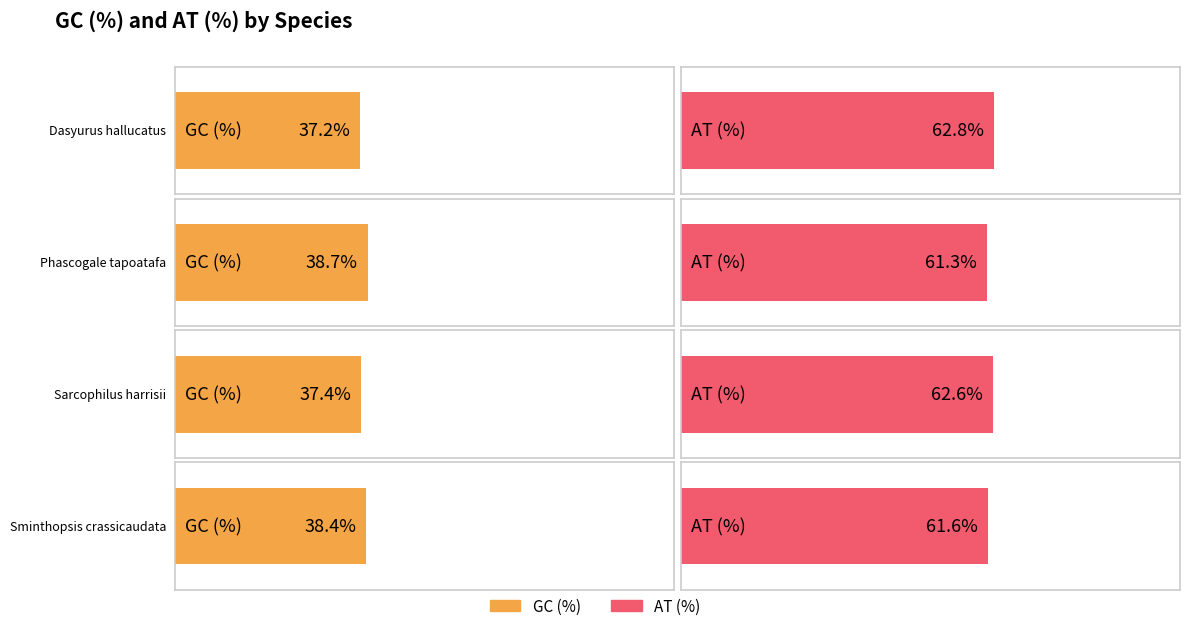

Are the bars grouped side by side (vs. stacked)?

Yes